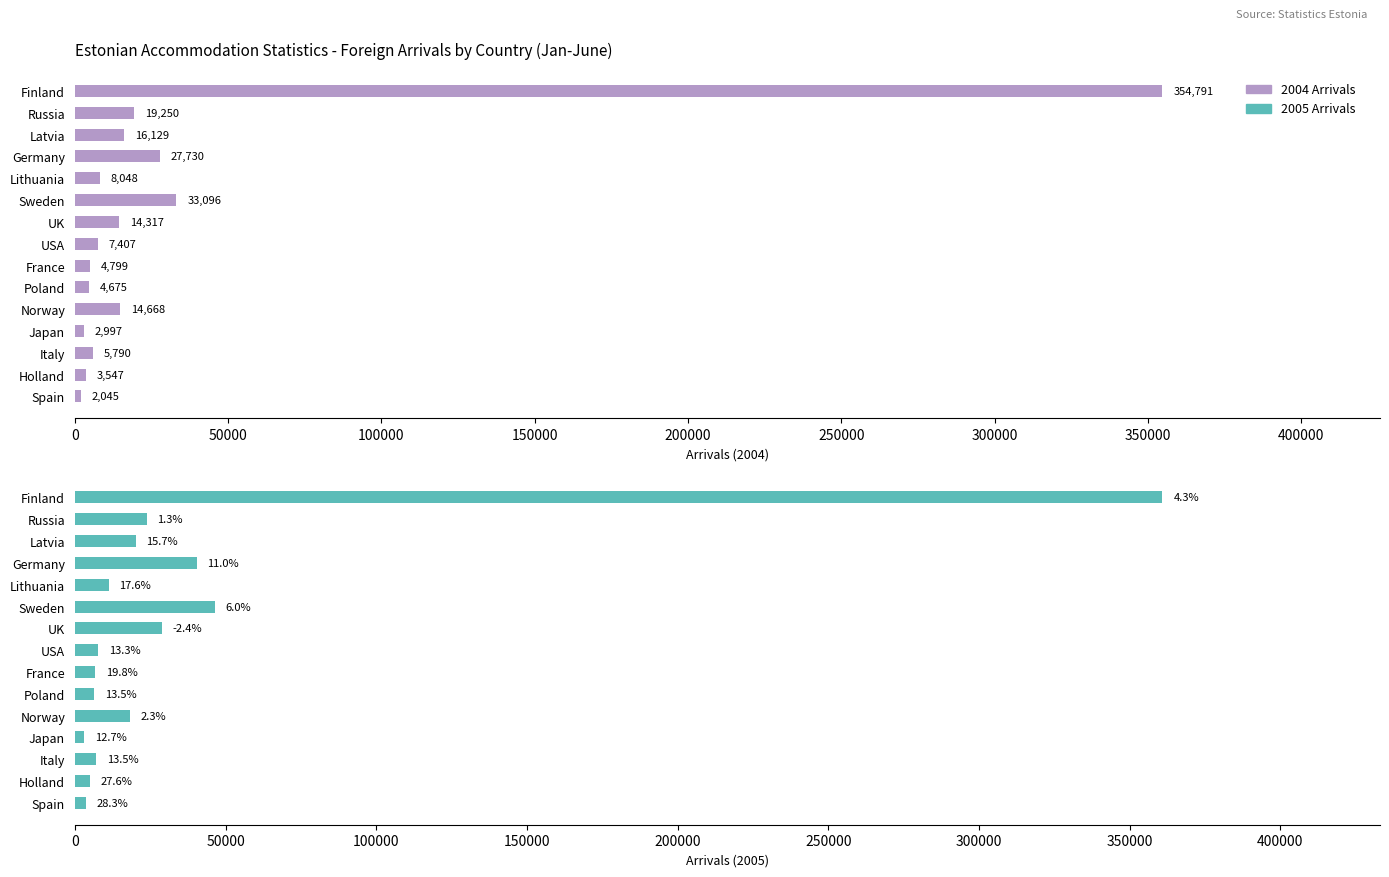

Which series has the largest total across all categories?

2005